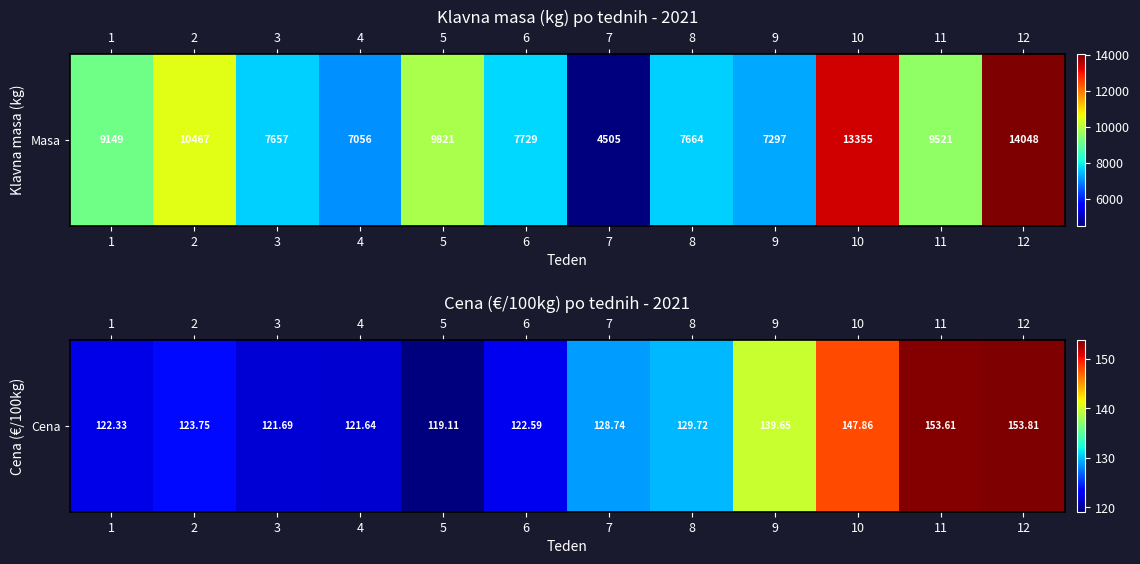

How many values exceed 128?

6